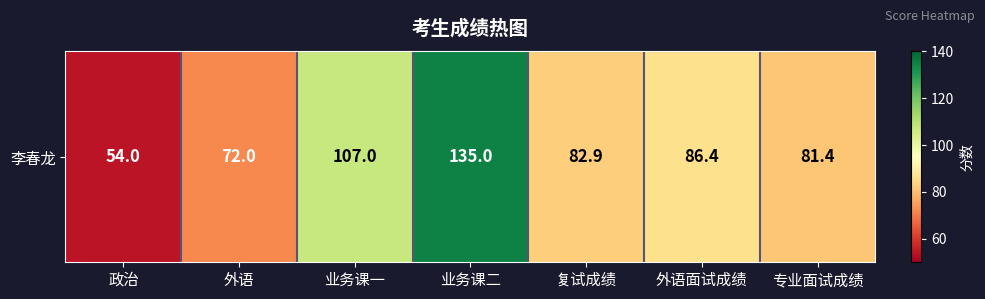

List the labels in order of value, largest first.

业务课二, 业务课一, 外语面试成绩, 复试成绩, 专业面试成绩, 外语, 政治